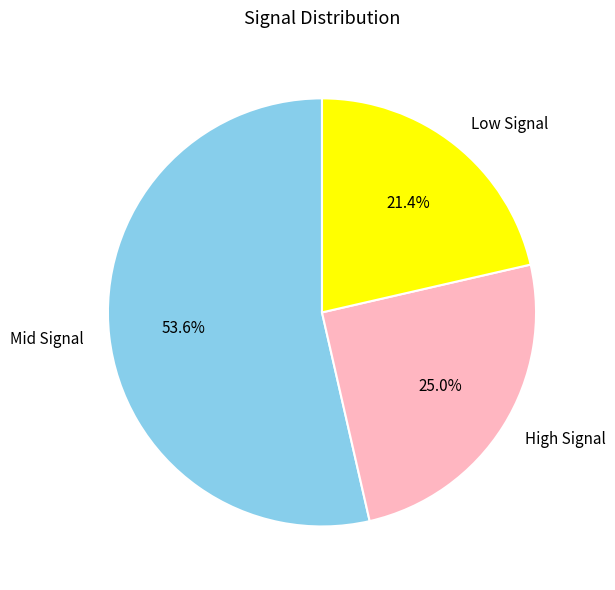

Combined, do Low Signal and High Signal account for over 50%?

No